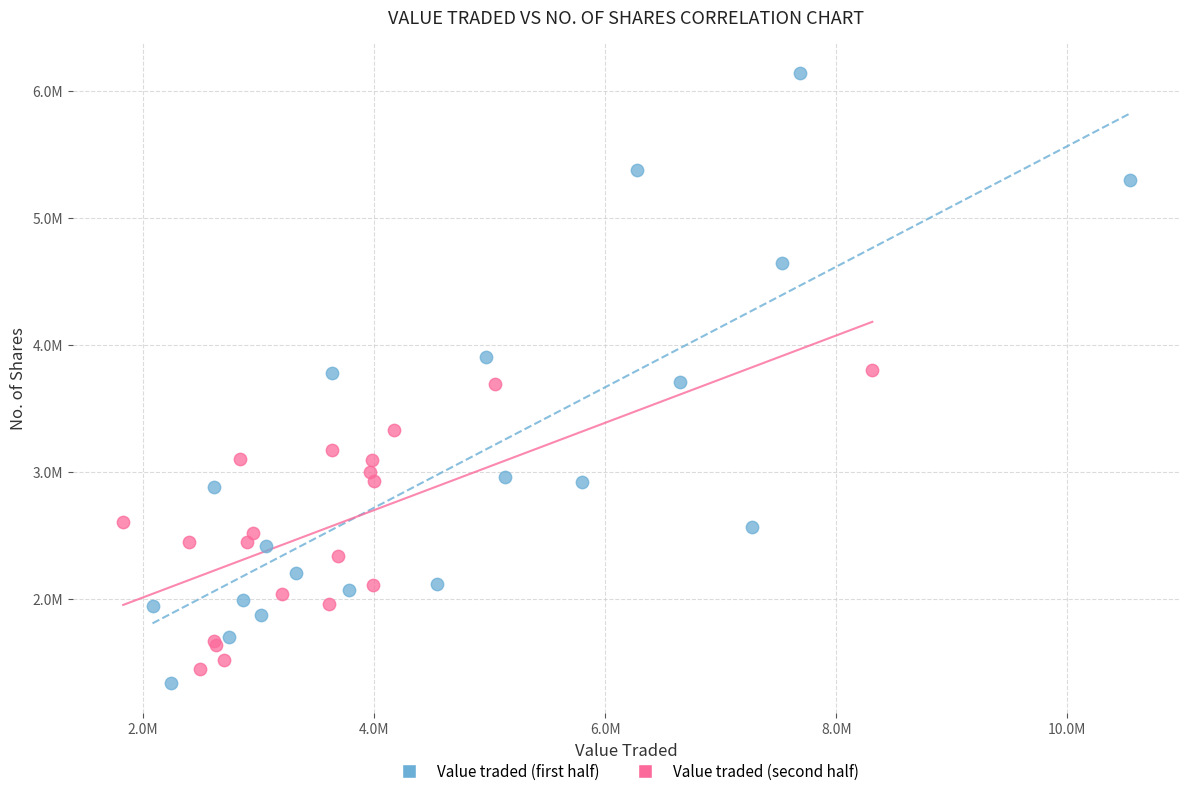

What are all the series names shown in the legend?

Value traded (first half), Value traded (second half)